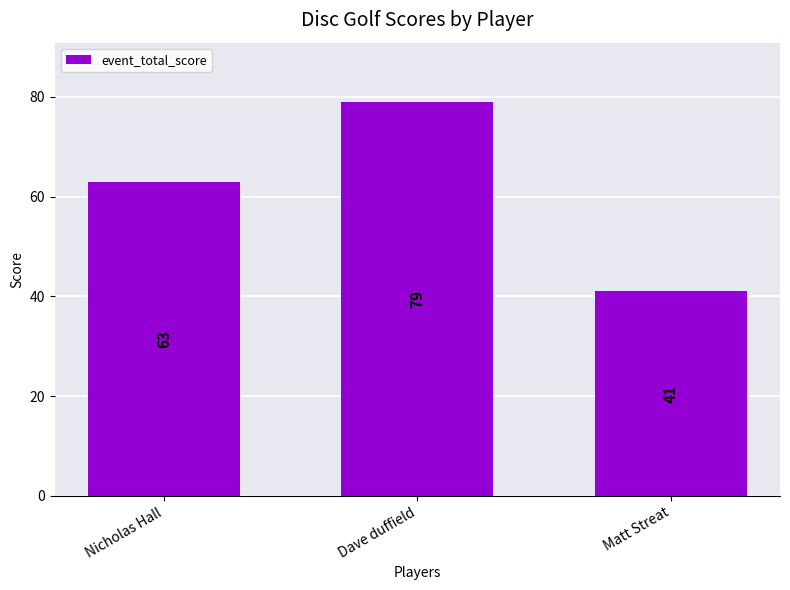

Reading left to right, transcribe all the data shown in this chart.

Nicholas Hall=63	Dave duffield=79	Matt Streat=41